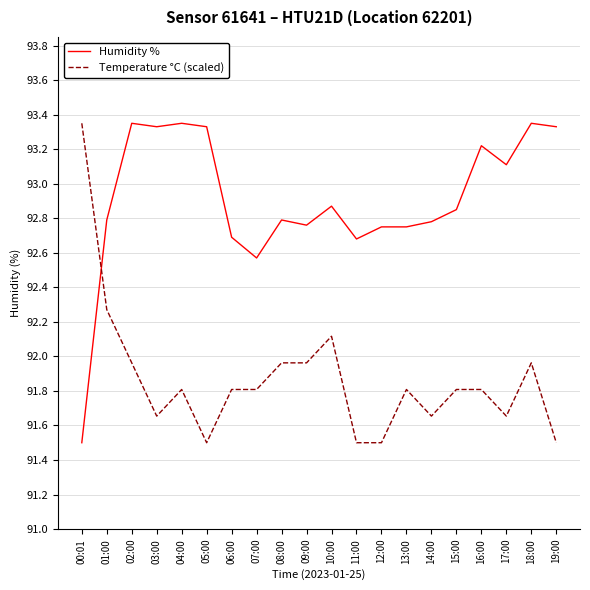

What position from the left is 10:00?

11